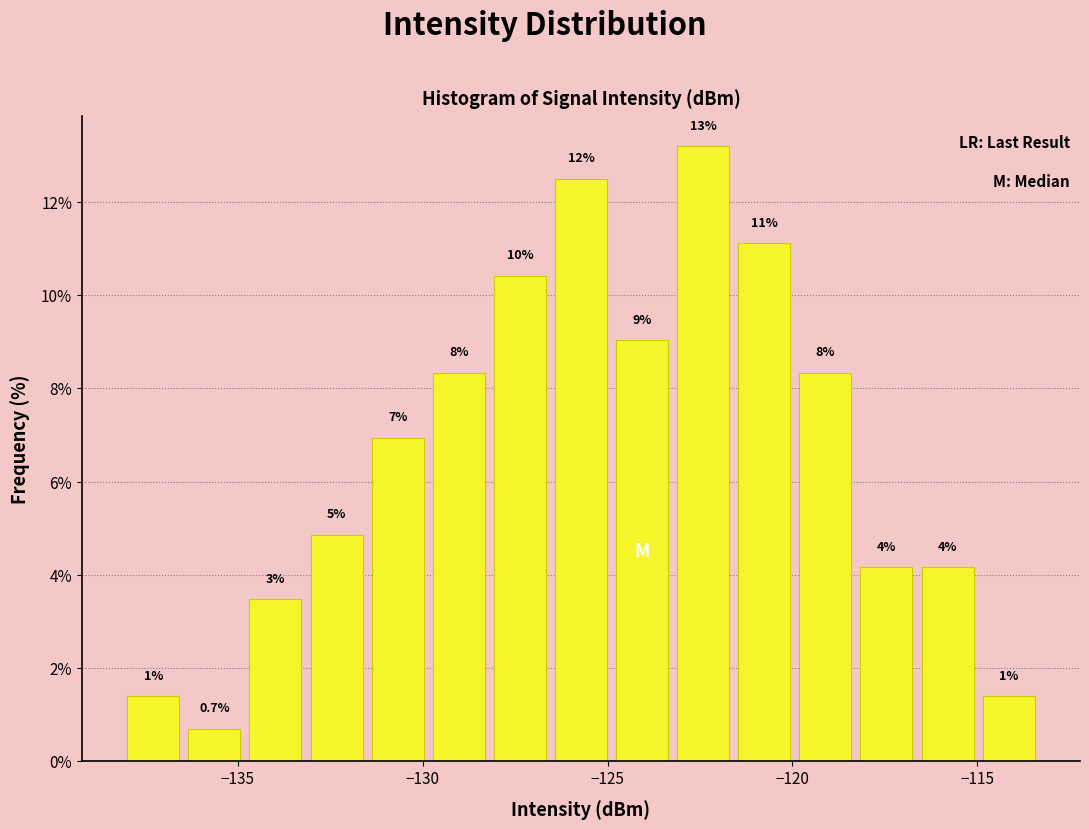

Around what value on the x-axis is the tallest bar? Give the approximate position of its centre, as read against the axis.

-122.5